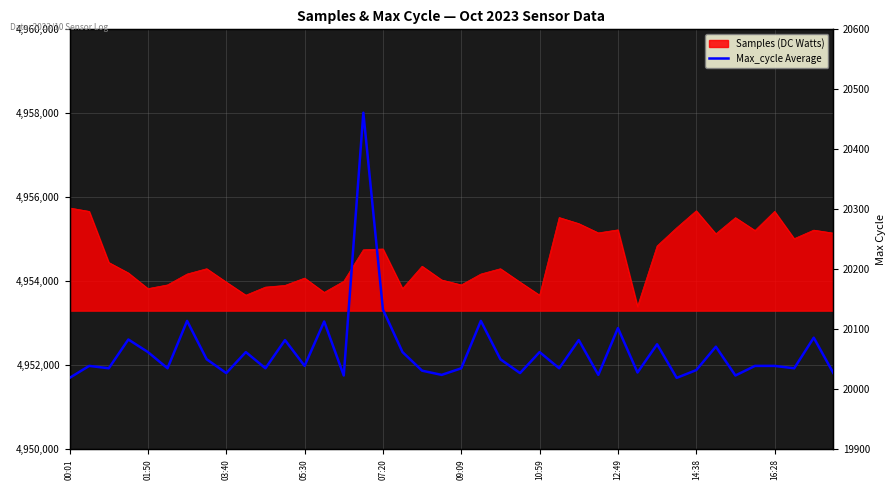

Reading left to right, what are all the values shown in this chart?

20019	20039	20035	20083	20062	20035	20114	20050	20027	20062	20035	20082	20039	20113	20023	20461	20133	20062	20031	20024	20035	20114	20050	20027	20062	20035	20082	20024	20102	20028	20075	20019	20032	20071	20023	20039	20039	20035	20086	20027